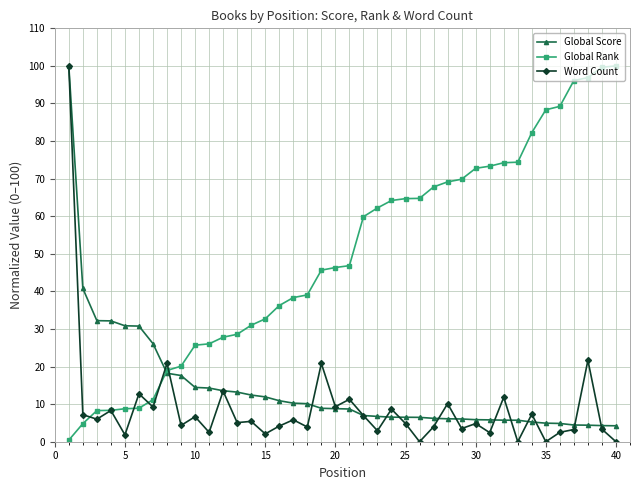

What is the average value of the Global Score series?

14.3